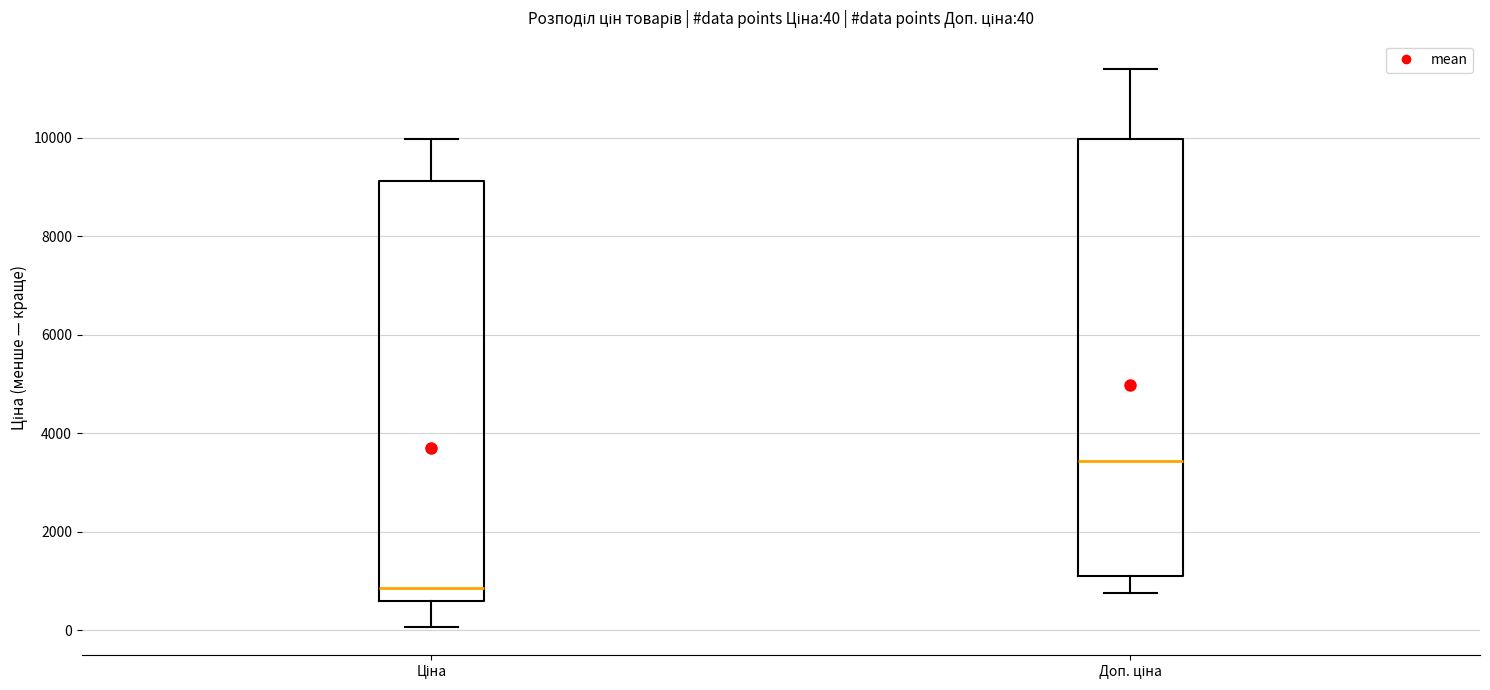

Comparing the boxes themselves (not the whiskers), which one is the tallest?

Доп. ціна